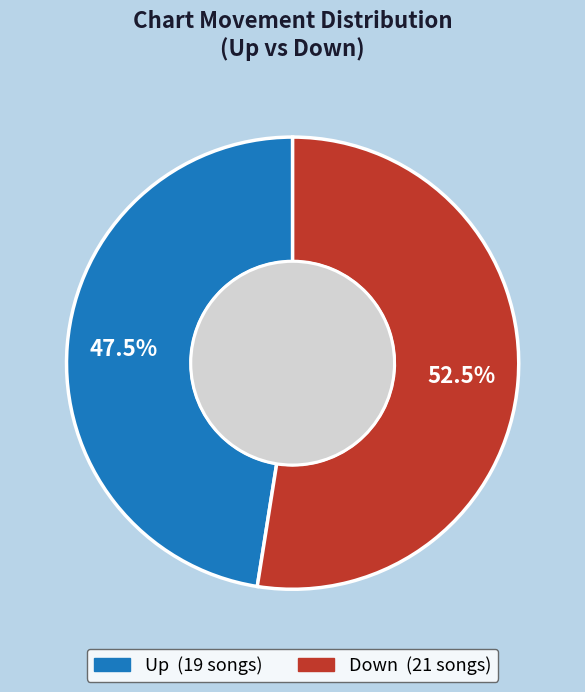

Is there a majority slice in this chart?

Yes